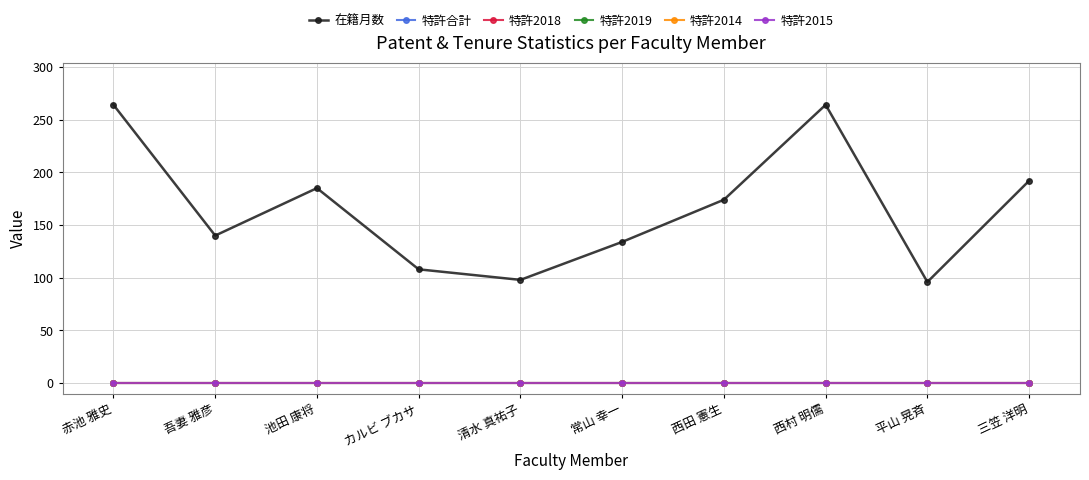

Is this an area chart (filled region under the line)?

No